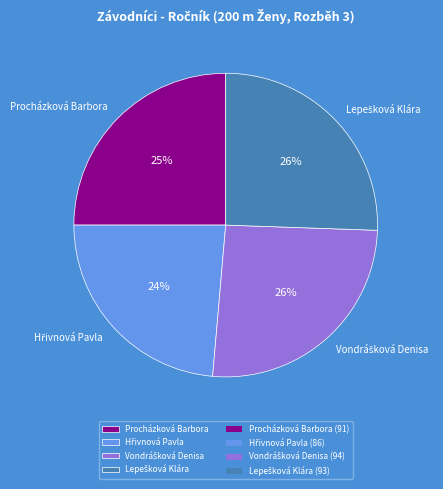

The Procházková Barbora slice represents 32% of the pie. True or false?

False